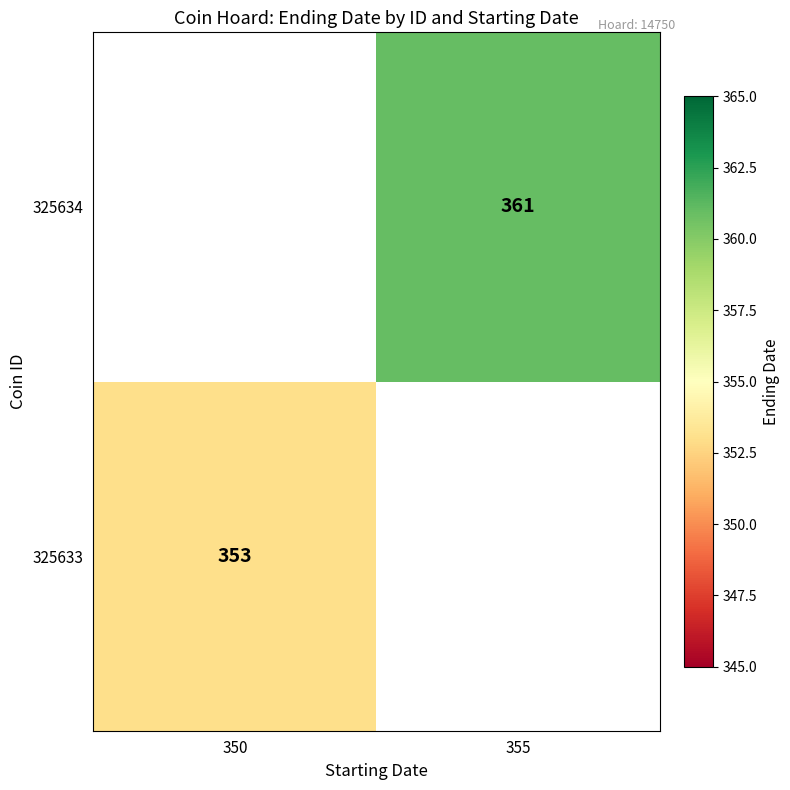

At how many categories does at least one series exceed 353?

1